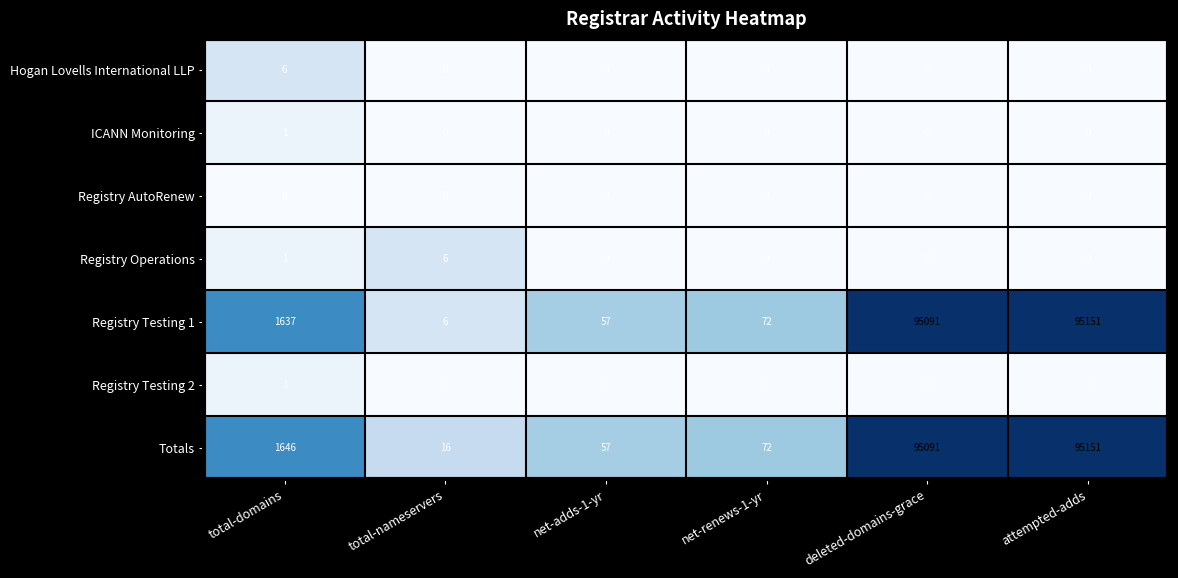

At which category is the sum across all series the highest?

attempted-adds